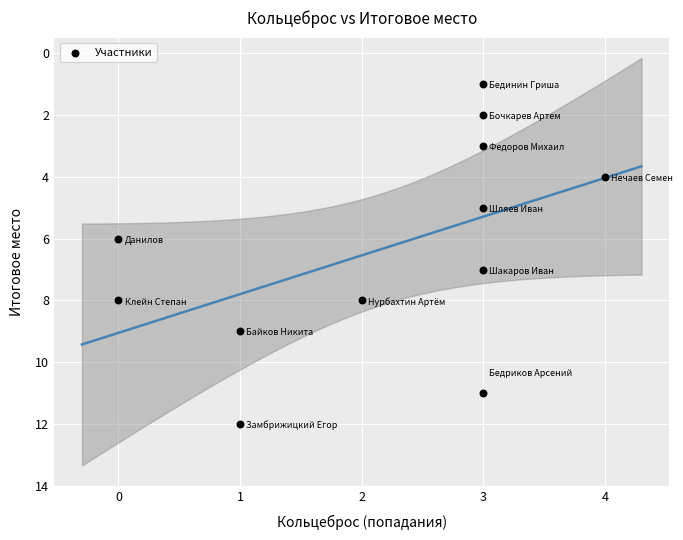

What is the average Y value?

6